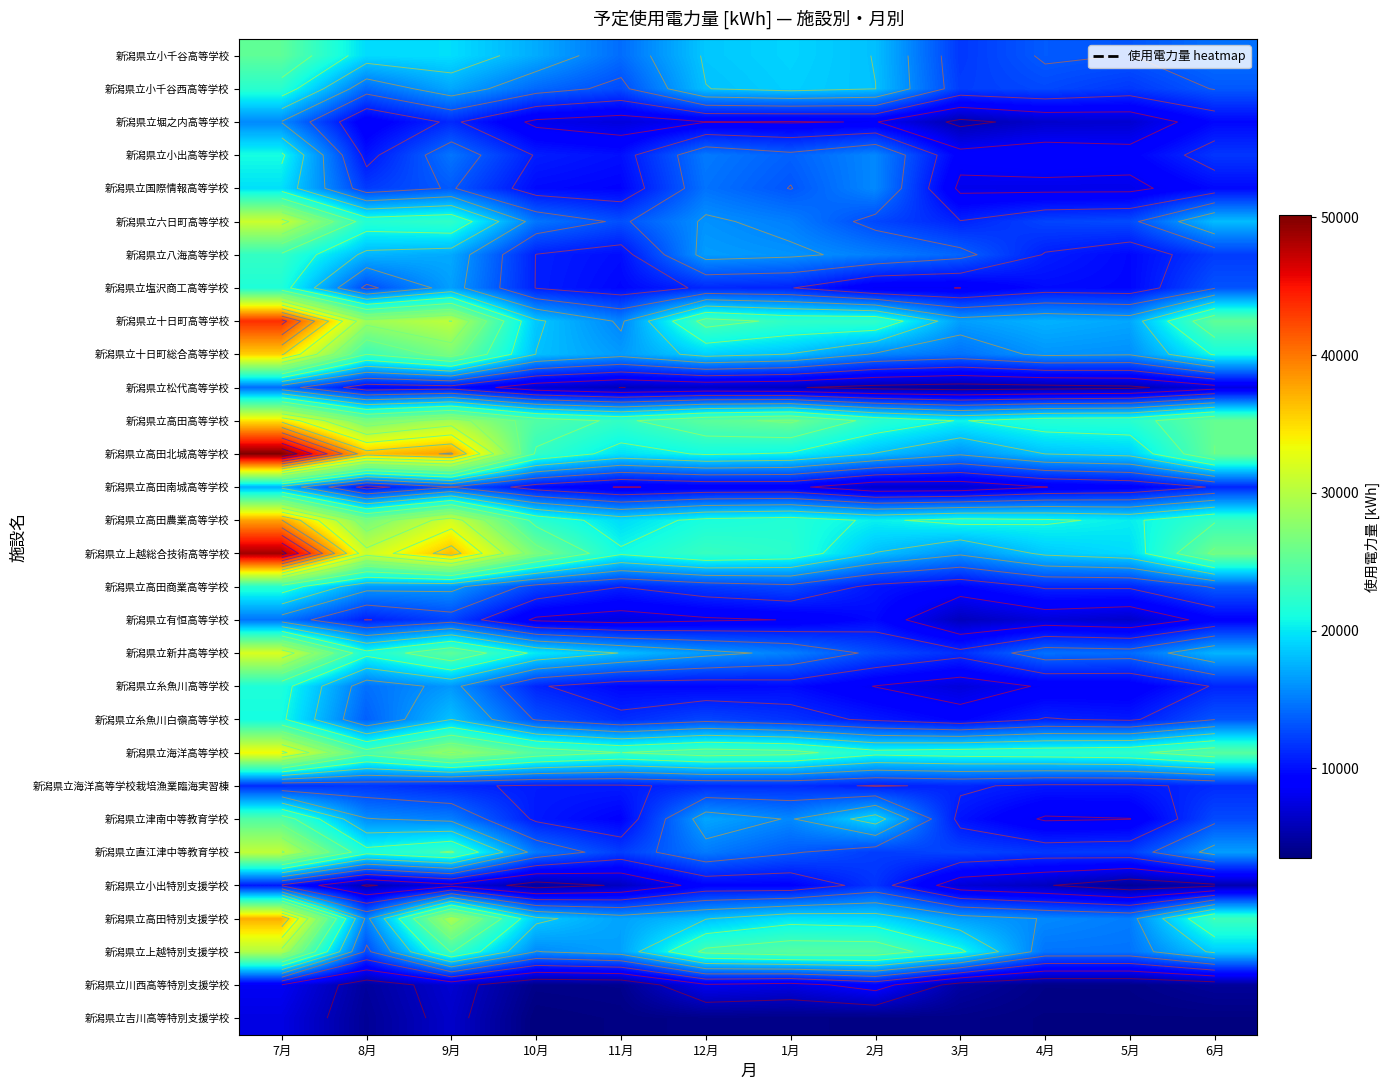

Between 6月 and 9月, which is larger?

9月